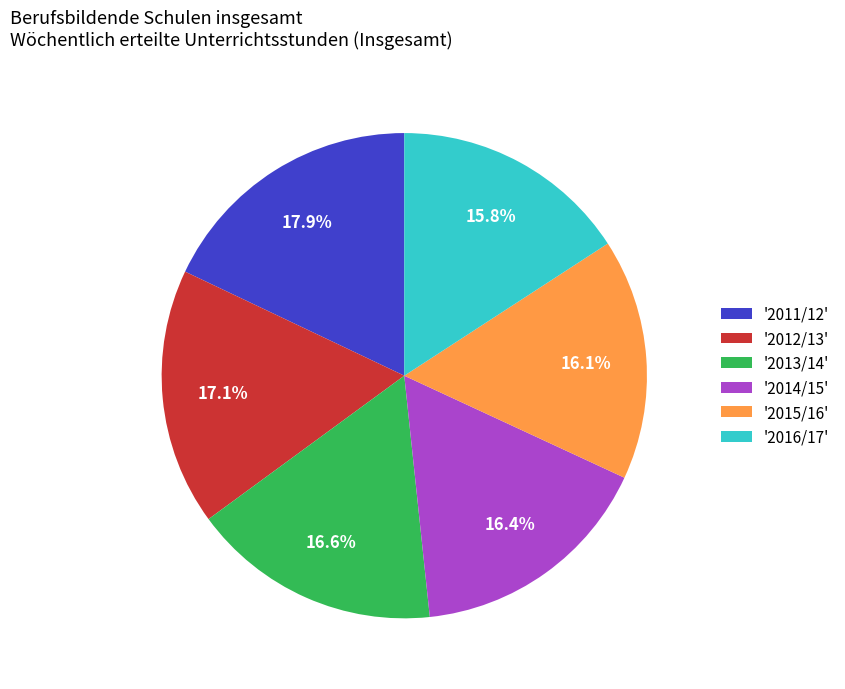

Which has a higher value, '2015/16' or '2011/12'?

'2011/12'